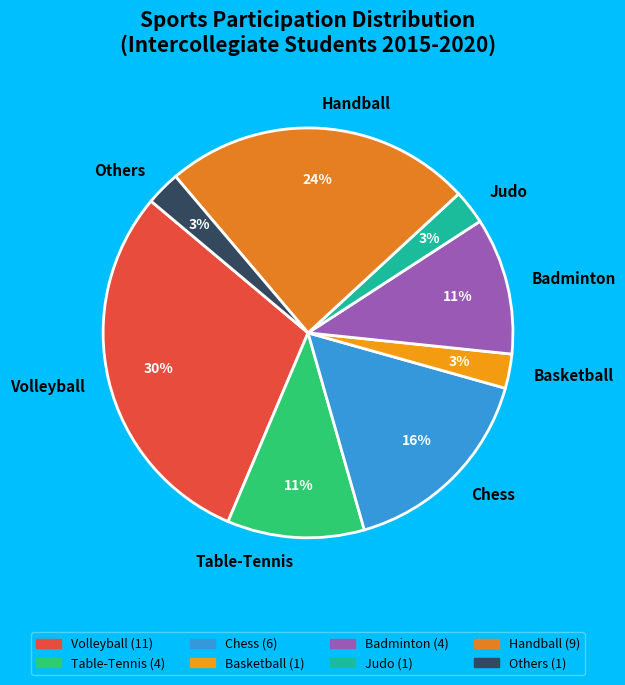

Do Table-Tennis and Judo together represent more than half of the pie?

No